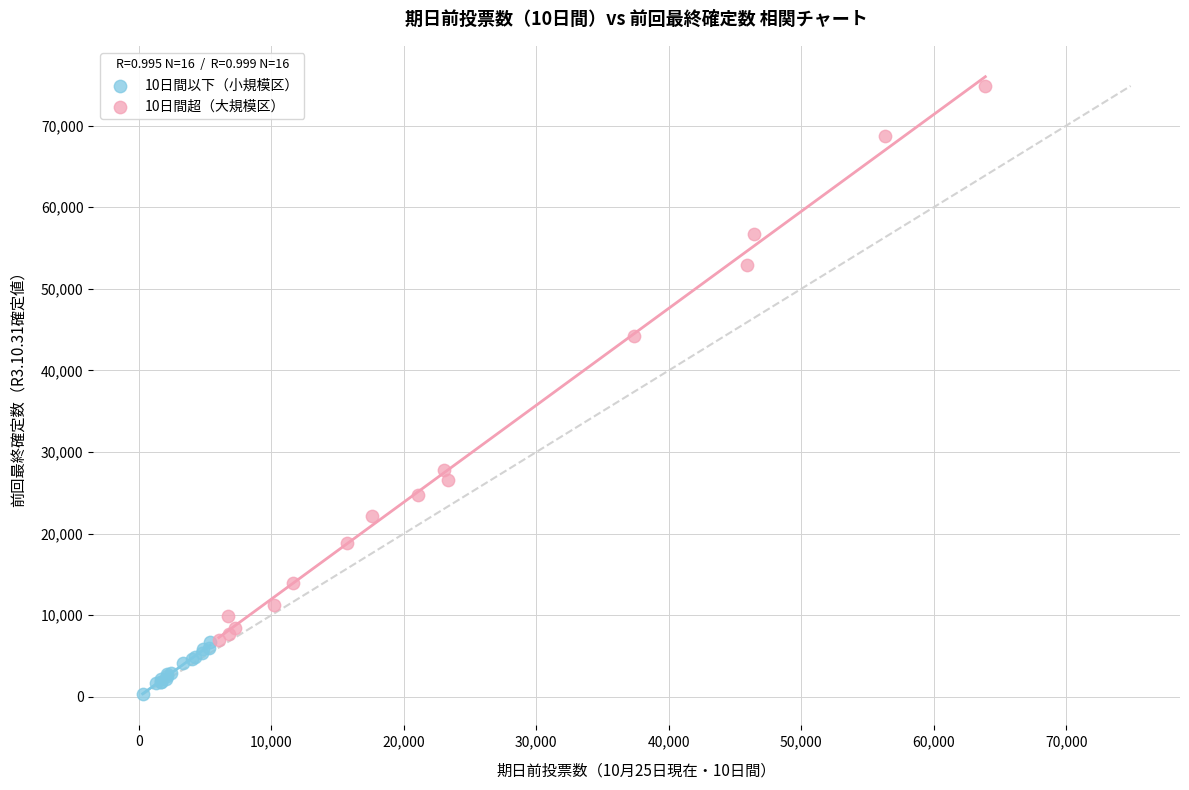

Which series contains the highest Y value?

10日間超（大規模区）